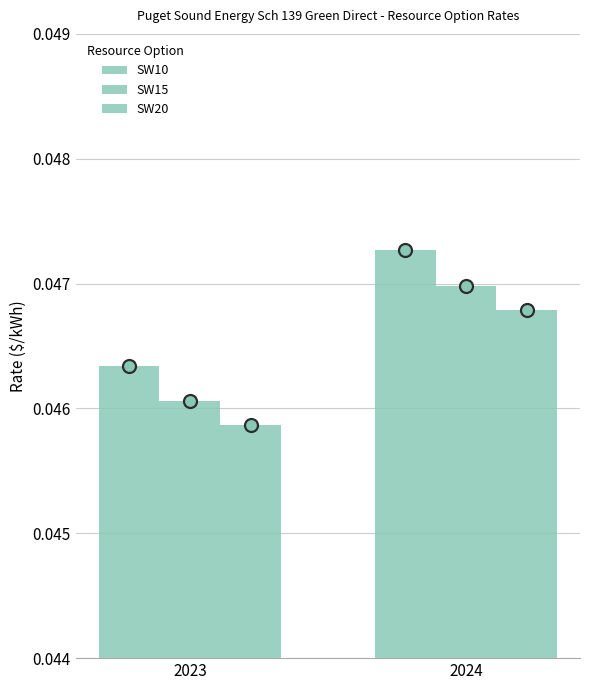

Which series contains the lowest Y value?

SW20